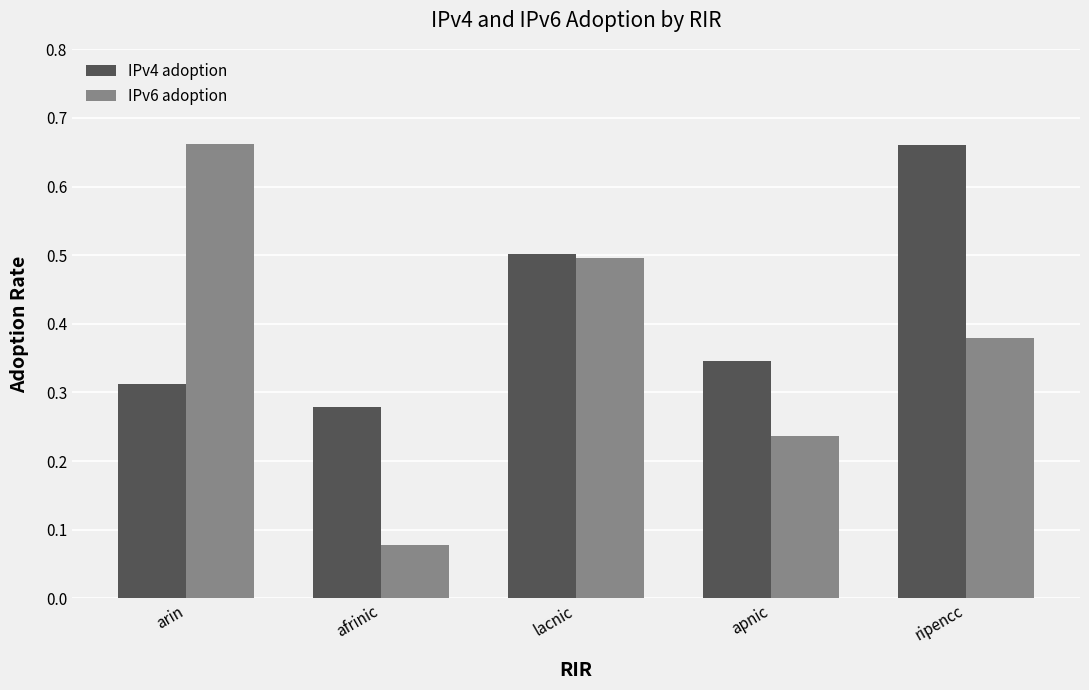

Which series has the widest spread of values?

IPv6 adoption